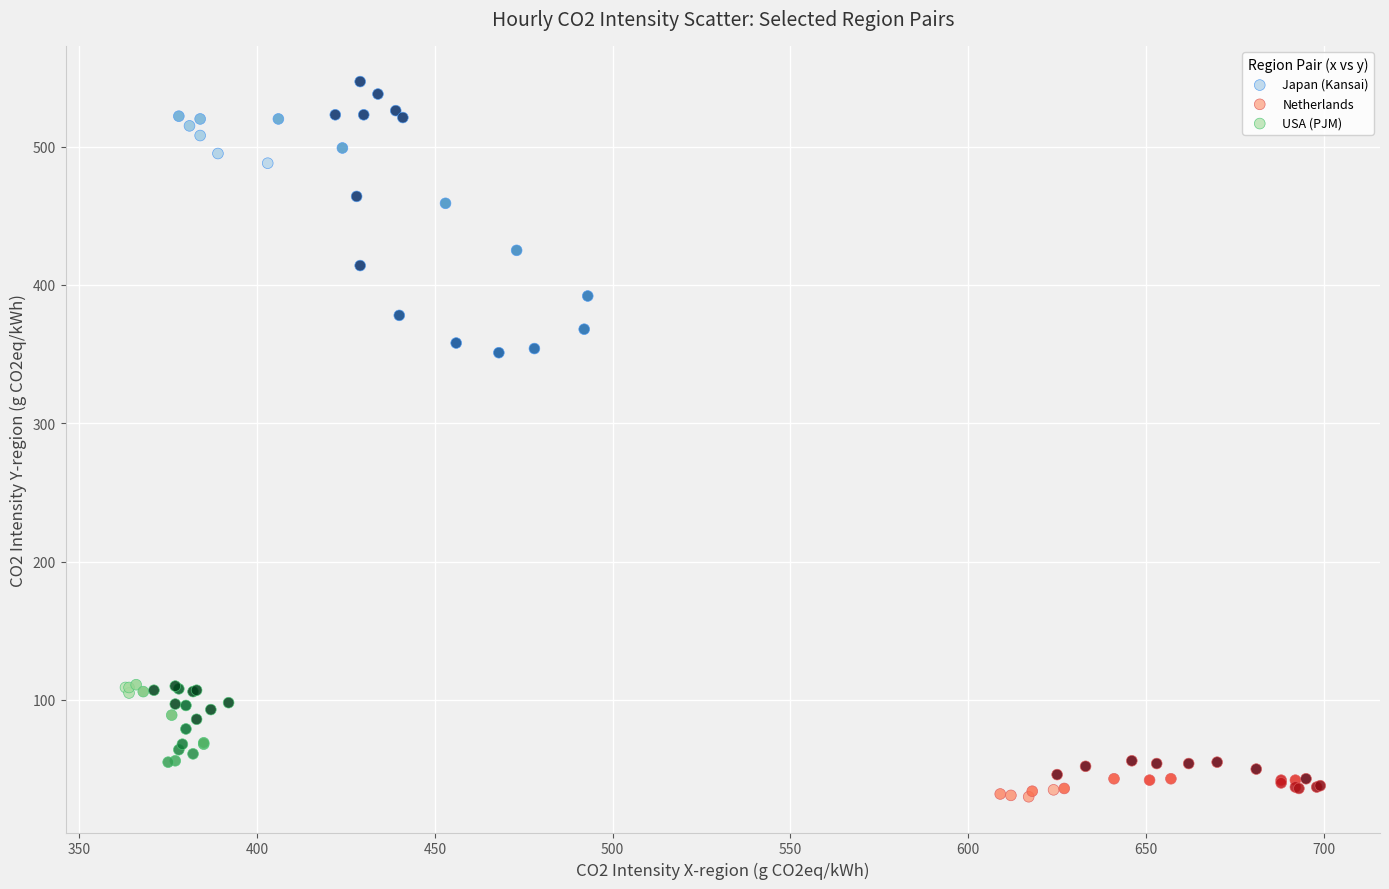

Which series has the widest spread of Y values?

Japan (Kansai)